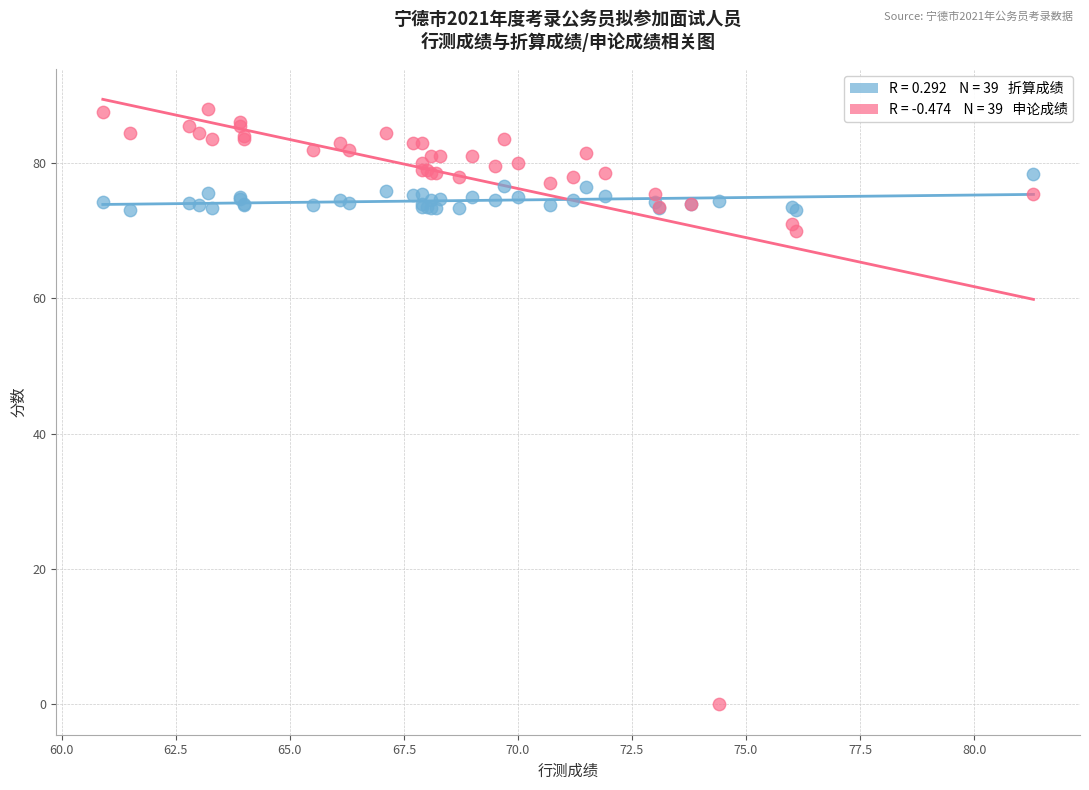

Across all series, what Y value is closest to 44?

70.0